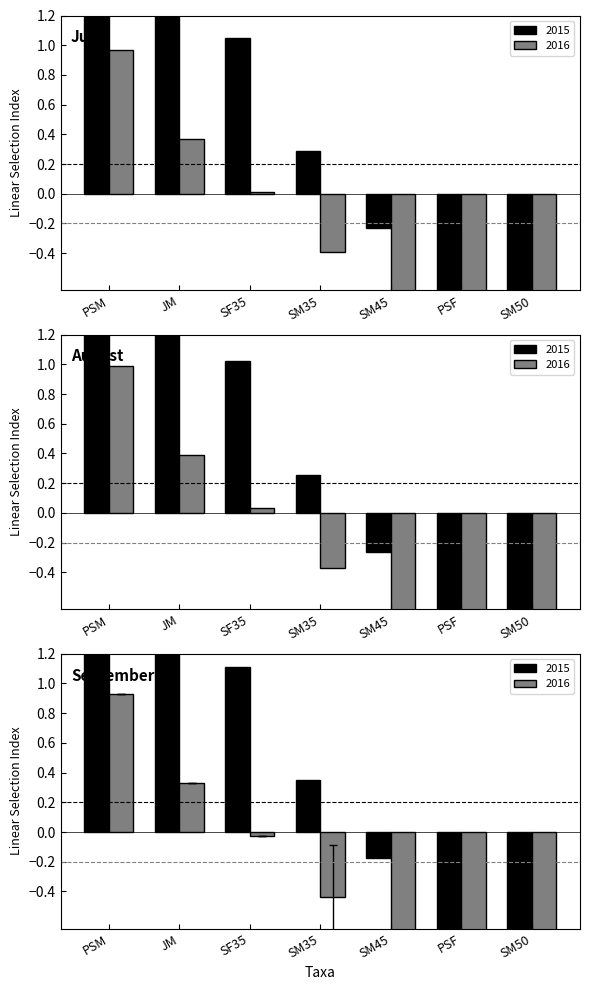

How many bars are there in each group?

2